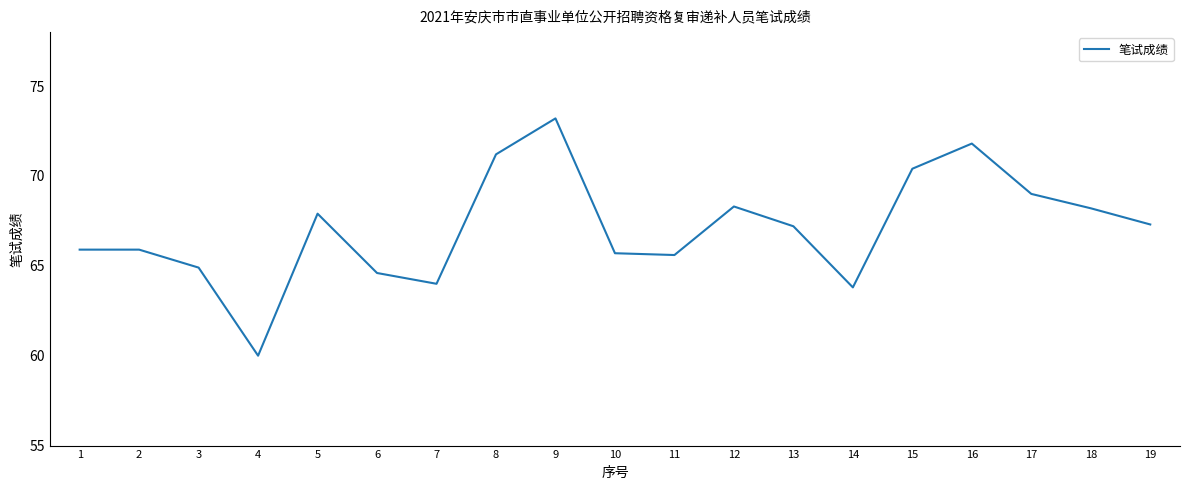

Reading right to left, what are all the values shown in this chart?

67.3	68.2	69.0	71.8	70.4	63.8	67.2	68.3	65.6	65.7	73.2	71.2	64.0	64.6	67.9	60.0	64.9	65.9	65.9